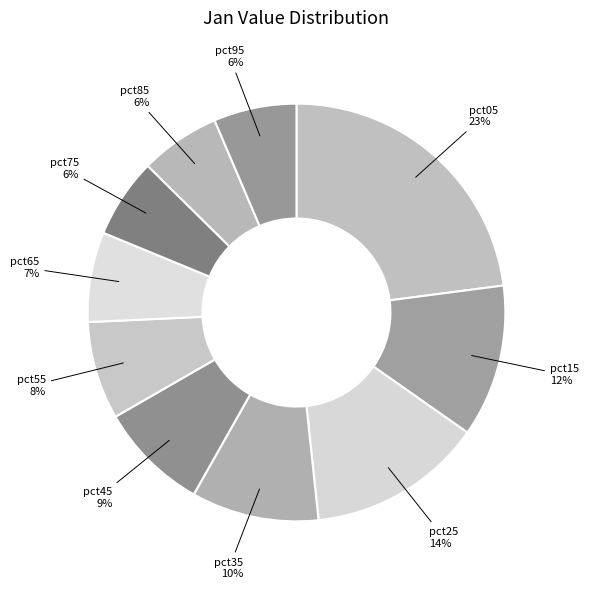

To the nearest percent, what is the average slice percentage?

10%